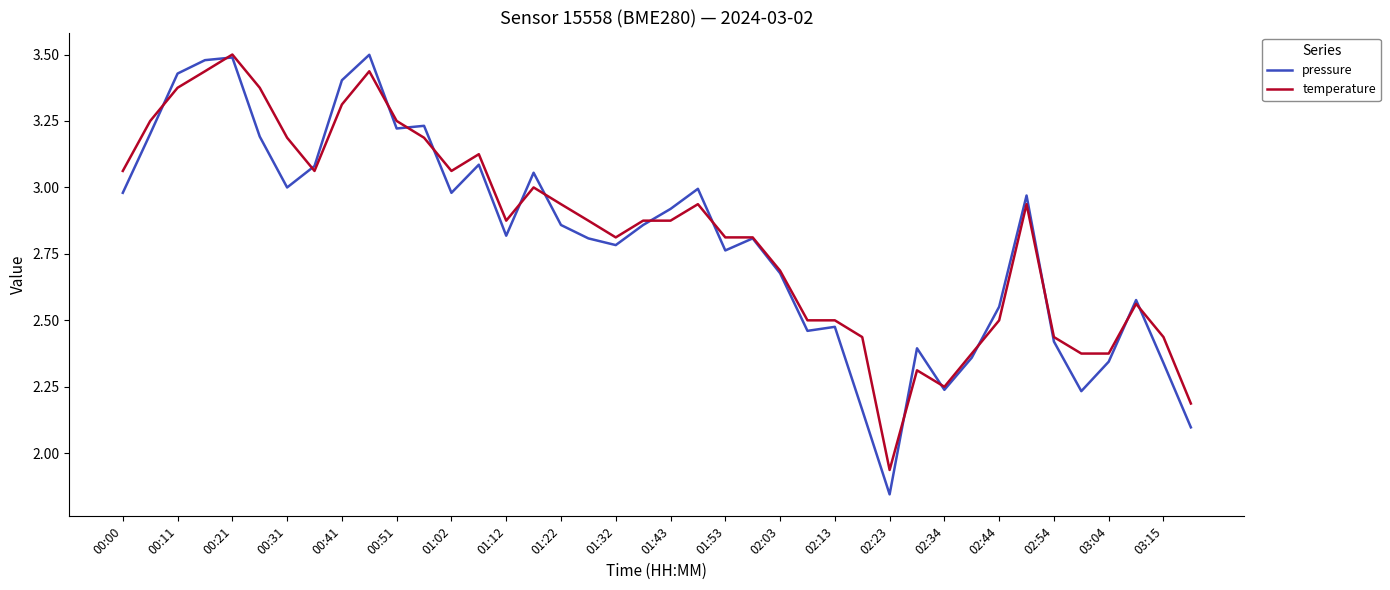

Which series has the widest spread of values?

pressure